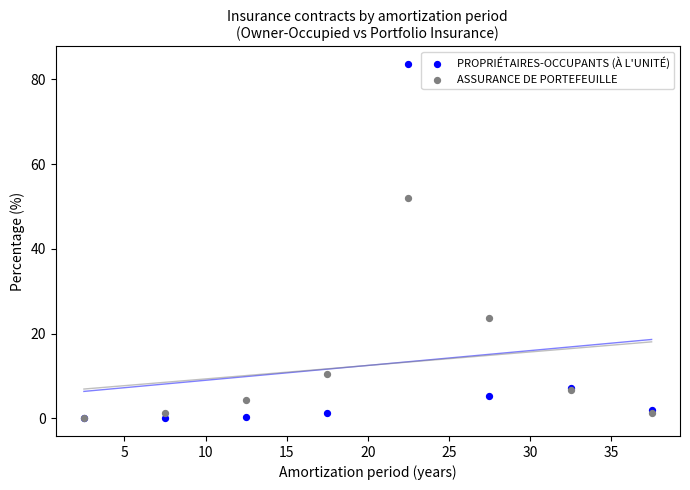

What are all the series names shown in the legend?

PROPRIÉTAIRES-OCCUPANTS (À L'UNITÉ), ASSURANCE DE PORTEFEUILLE